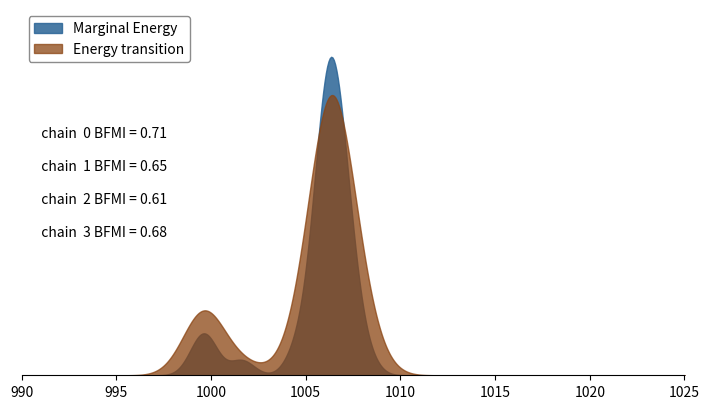

The fwhm series shows 2.5 at 33. True or false?

False